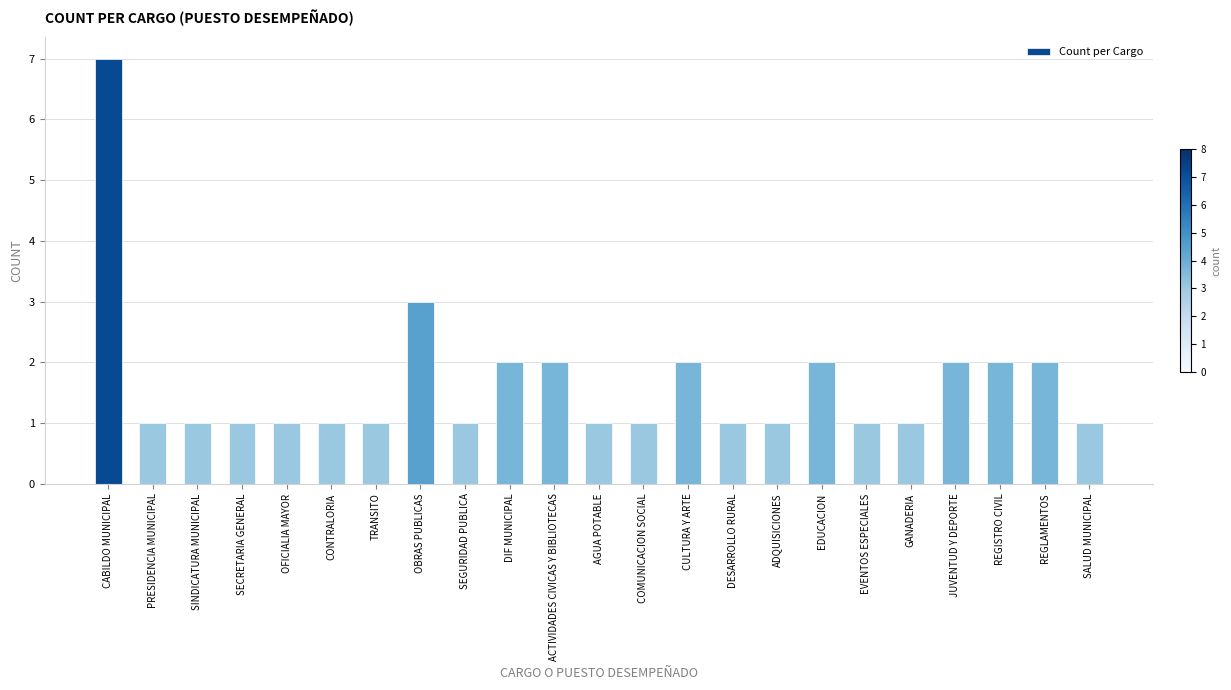

True or false: the data shows 2 at ACTIVIDADES CIVICAS Y BIBLIOTECAS.

True